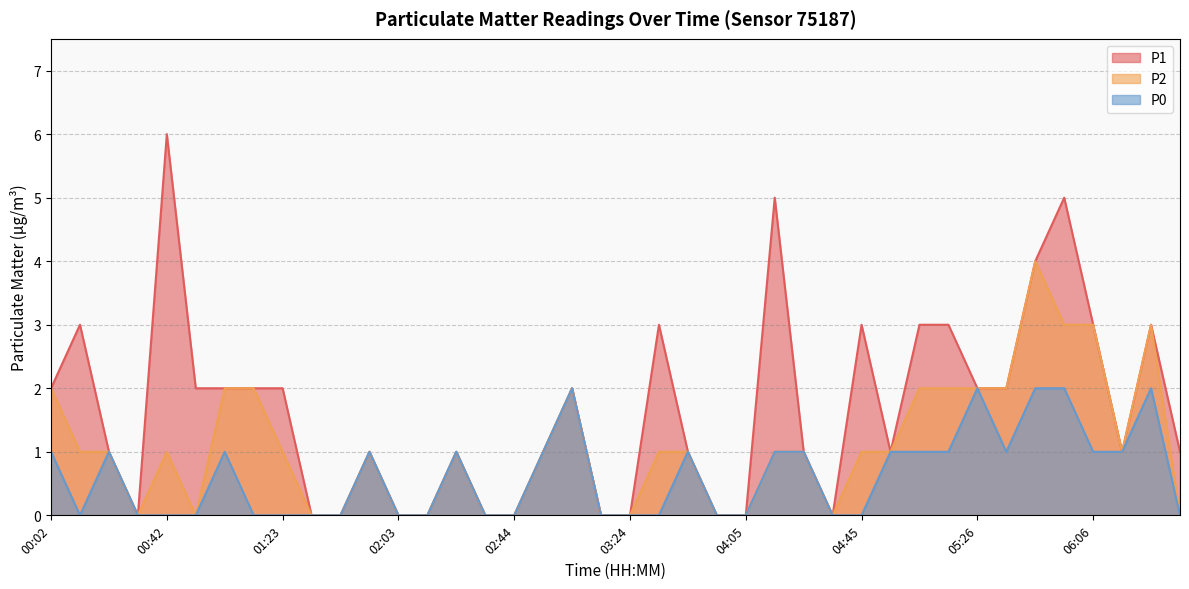

How many distinct data groups are displayed?

3